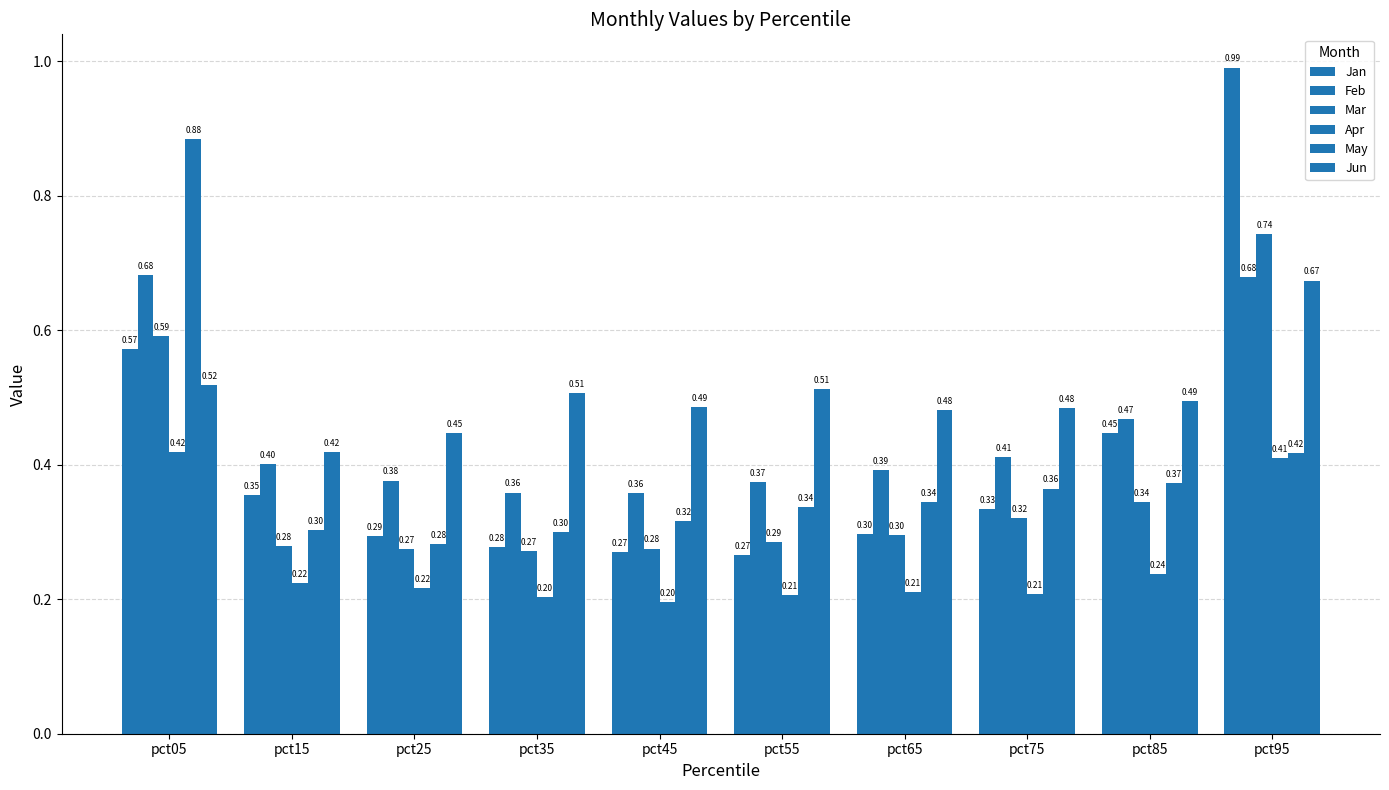

How many bars are there in total?

60